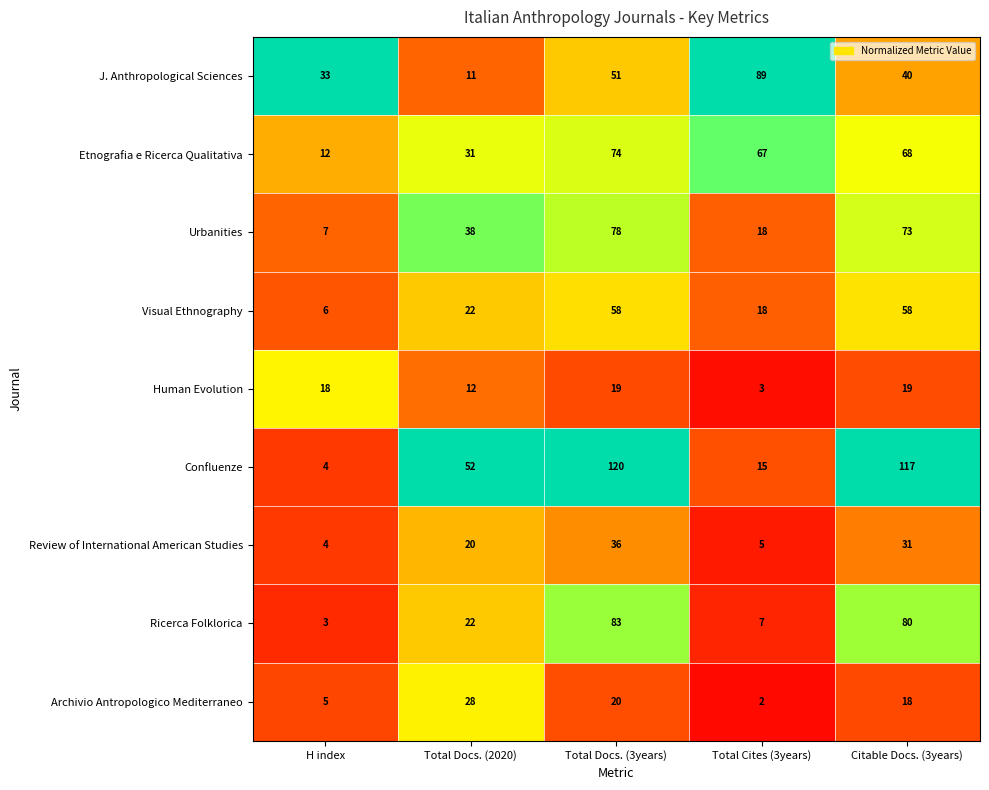

What is the approximate value of Etnografia e Ricerca Qualitativa at Total Cites (3years), to the nearest 5?

65